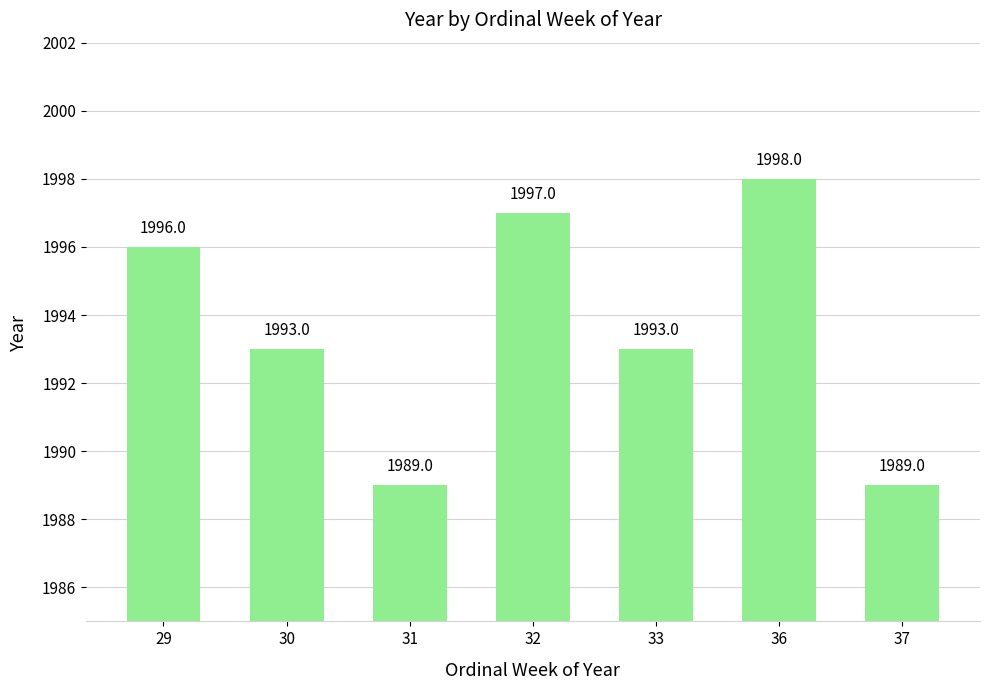

What is the value of the 6th bar from the left?

1998